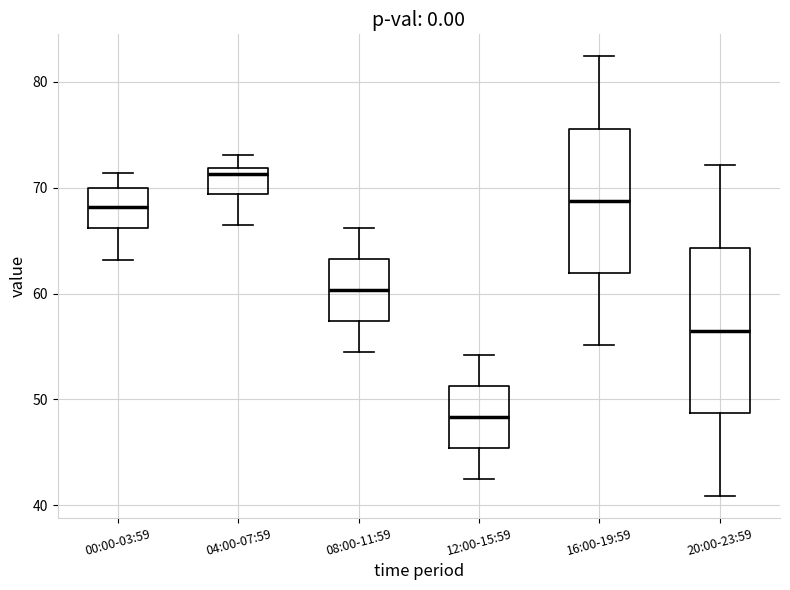

Reading left to right, read every box against the y-axis: the position of its median line, the range the box covers, and the ends of its whiskers. The values are not printed on the chart, so give them approximately, as read against the axis.

00:00-03:59: median 68, box 66 to 70, whiskers 63 to 71
04:00-07:59: median 71, box 69 to 72, whiskers 67 to 73
08:00-11:59: median 60, box 57 to 63, whiskers 55 to 66
12:00-15:59: median 48, box 45 to 51, whiskers 43 to 54
16:00-19:59: median 69, box 62 to 76, whiskers 55 to 82
20:00-23:59: median 57, box 49 to 64, whiskers 41 to 72